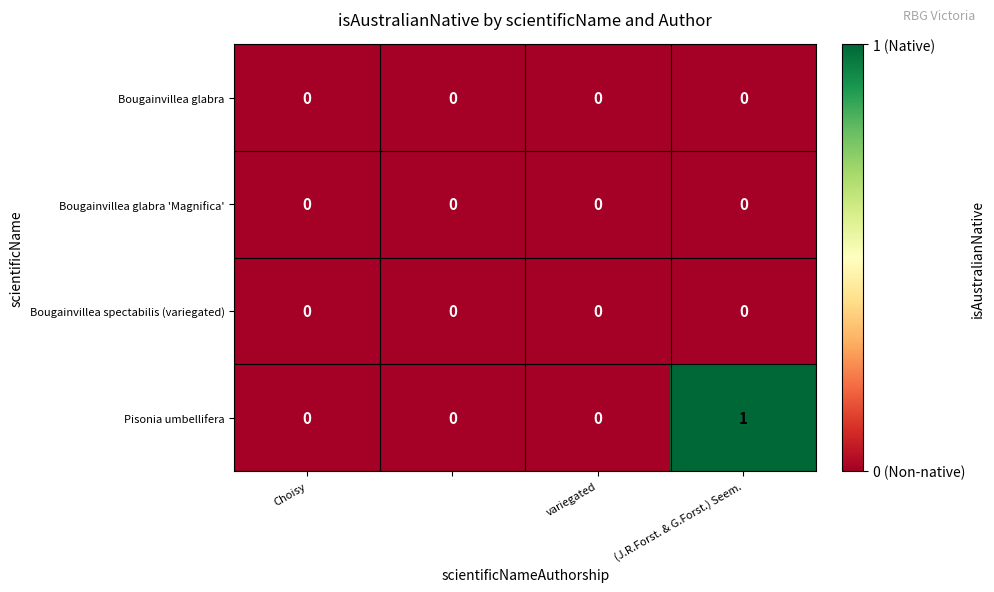

Count the Pisonia umbellifera values in the range 0 to 1.

4